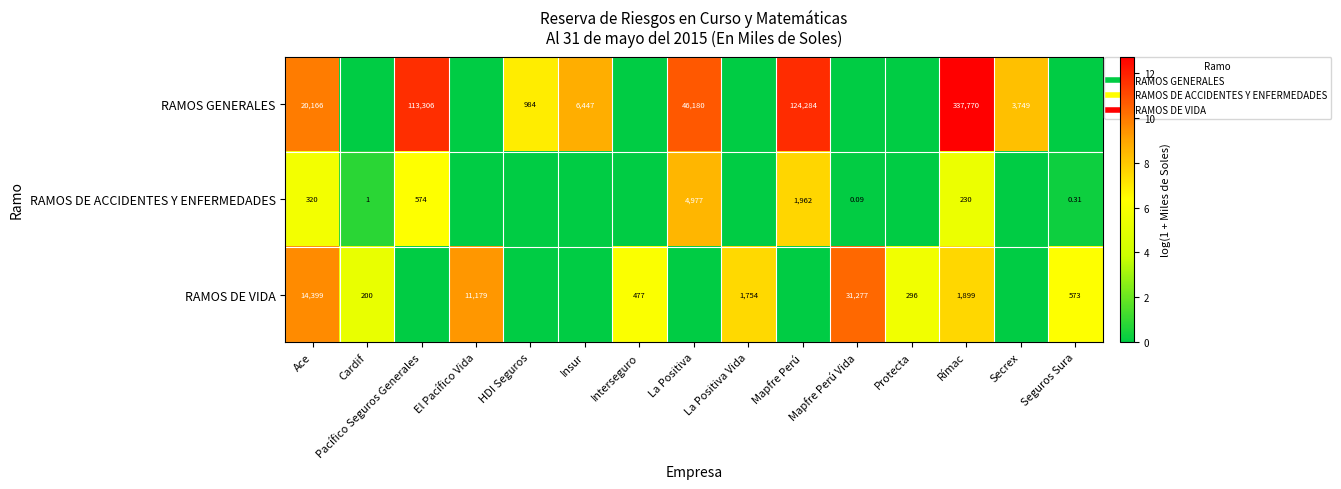

What is the difference between the highest and lowest values at Ace?

4.1